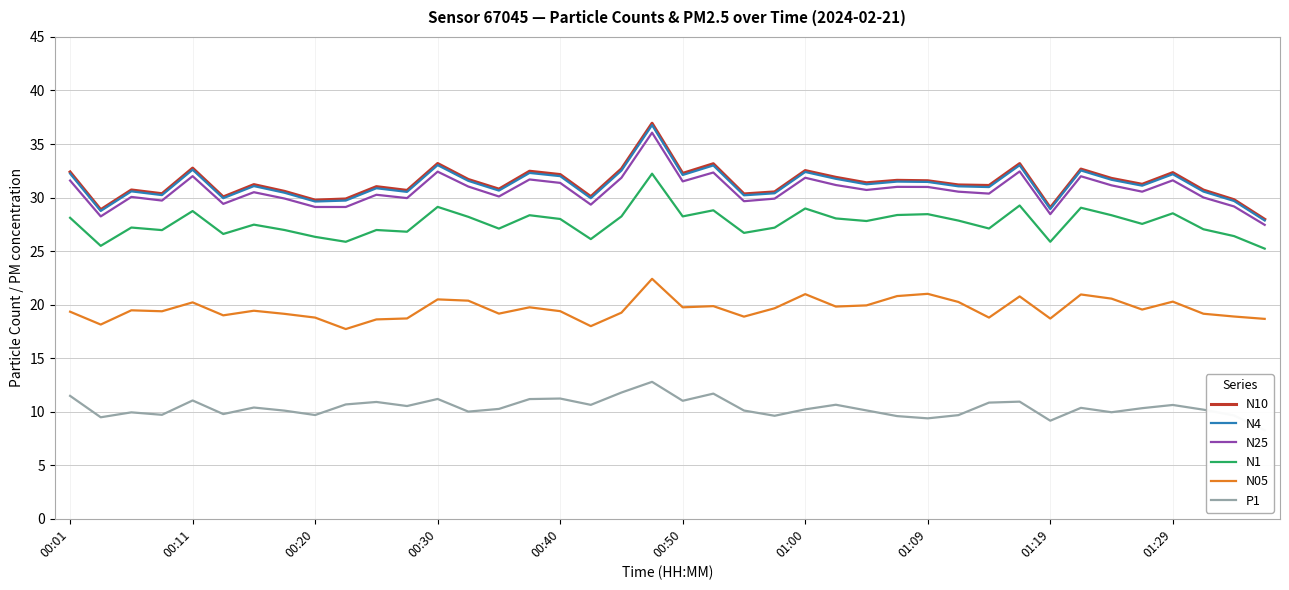

Reading left to right, transcribe all the data shown in this chart.

N10: 32.4	28.9	30.7	30.4	32.8	30.1	31.2	30.6	29.8	29.9	31.0	30.7	33.2	31.7	30.8	32.5	32.1	30.1	32.7	36.9	32.3	33.2	30.3	30.5	32.5	31.9	31.4	31.6	31.6	31.2	31.1	33.2	29.1	32.7	31.8	31.2	32.3	30.7	29.8	28.0
N4: 32.2	28.8	30.6	30.2	32.6	29.9	31.1	30.4	29.6	29.7	30.9	30.5	33.0	31.6	30.6	32.3	32.0	29.9	32.5	36.8	32.1	33.0	30.2	30.4	32.4	31.8	31.2	31.5	31.5	31.1	31.0	33.0	28.9	32.5	31.7	31.1	32.2	30.6	29.7	27.9
N25: 31.6	28.2	30.1	29.7	32.0	29.4	30.5	29.9	29.1	29.1	30.3	29.9	32.4	31.0	30.1	31.7	31.4	29.3	31.9	36.1	31.5	32.3	29.7	29.9	31.9	31.2	30.7	31.0	31.0	30.6	30.4	32.4	28.4	32.0	31.1	30.6	31.6	30.0	29.2	27.4
N1: 28.1	25.5	27.2	27.0	28.7	26.6	27.5	27.0	26.3	25.9	27.0	26.8	29.1	28.2	27.1	28.4	28.0	26.1	28.2	32.2	28.2	28.8	26.7	27.2	29.0	28.1	27.8	28.4	28.4	27.9	27.1	29.3	25.9	29.1	28.4	27.5	28.5	27.0	26.4	25.2
N05: 19.3	18.1	19.5	19.4	20.2	19.0	19.4	19.1	18.8	17.7	18.6	18.7	20.5	20.4	19.2	19.8	19.4	18.0	19.2	22.4	19.8	19.9	18.9	19.7	21.0	19.8	19.9	20.8	21.0	20.2	18.8	20.8	18.7	20.9	20.6	19.5	20.3	19.1	18.9	18.7
P1: 11.5	9.5	9.9	9.7	11.1	9.8	10.4	10.1	9.7	10.7	10.9	10.5	11.2	10.0	10.3	11.2	11.2	10.6	11.8	12.8	11.0	11.7	10.1	9.6	10.2	10.7	10.1	9.6	9.4	9.7	10.8	10.9	9.2	10.4	9.9	10.3	10.6	10.2	9.7	8.3